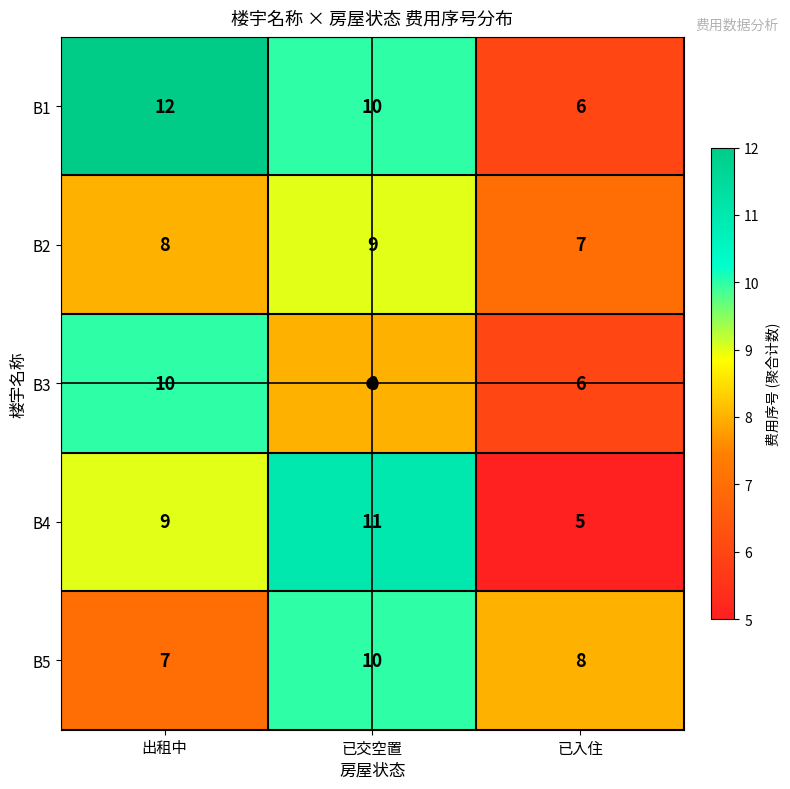

Is the value of B4 at 已入住 greater than the value of B1 at 已交空置?

No